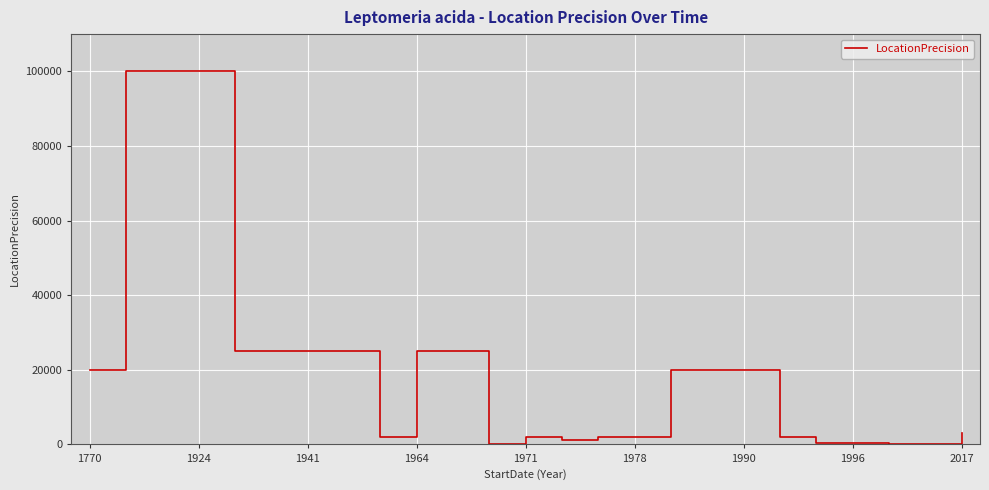

What is the maximum value shown in the chart?

100000